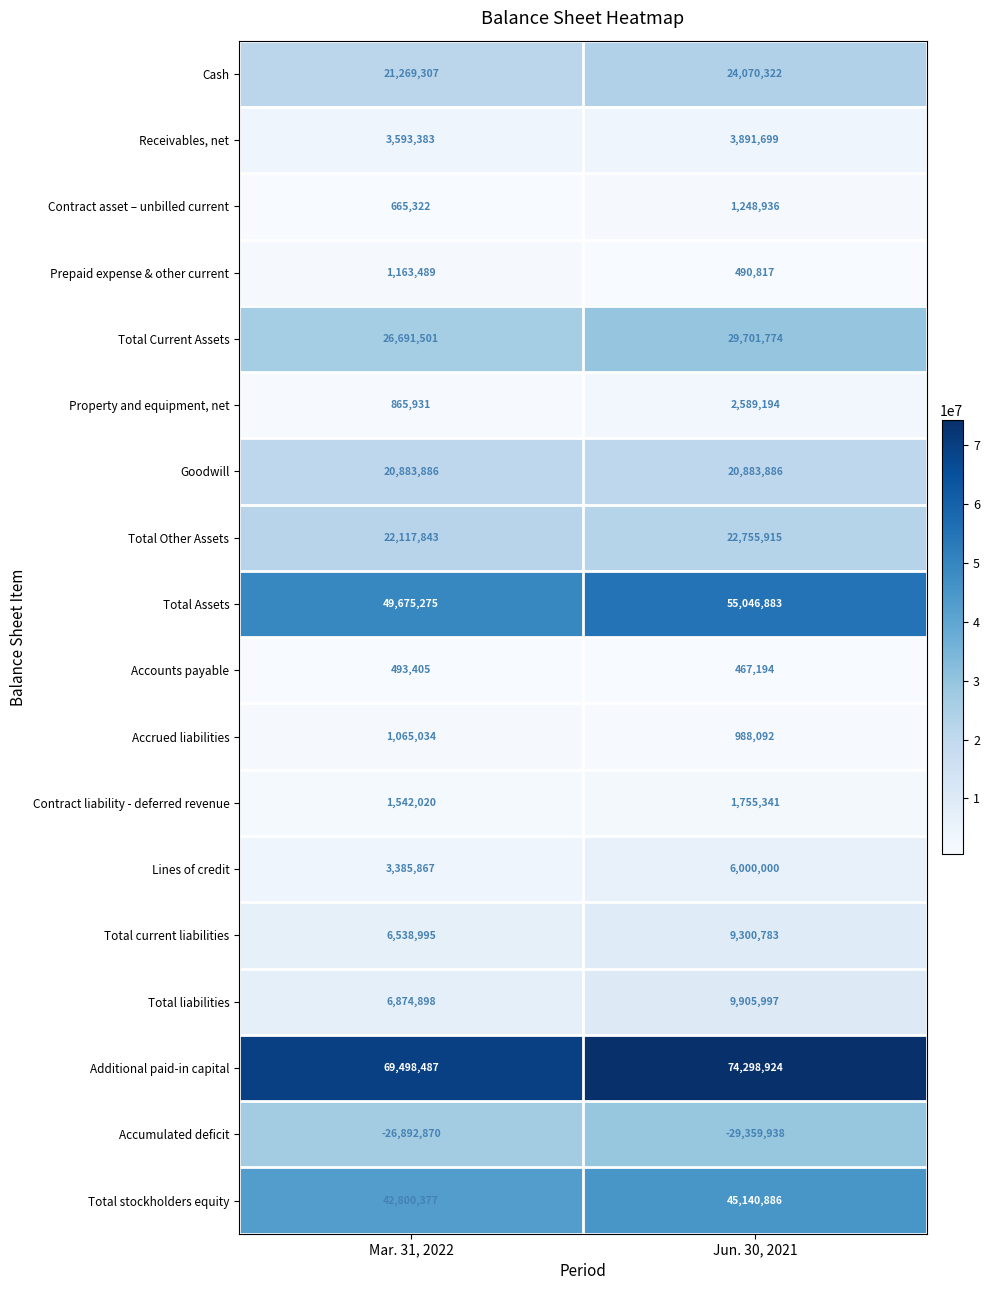

Between Mar. 31, 2022 and Jun. 30, 2021, which series saw the biggest shift?

Total Assets